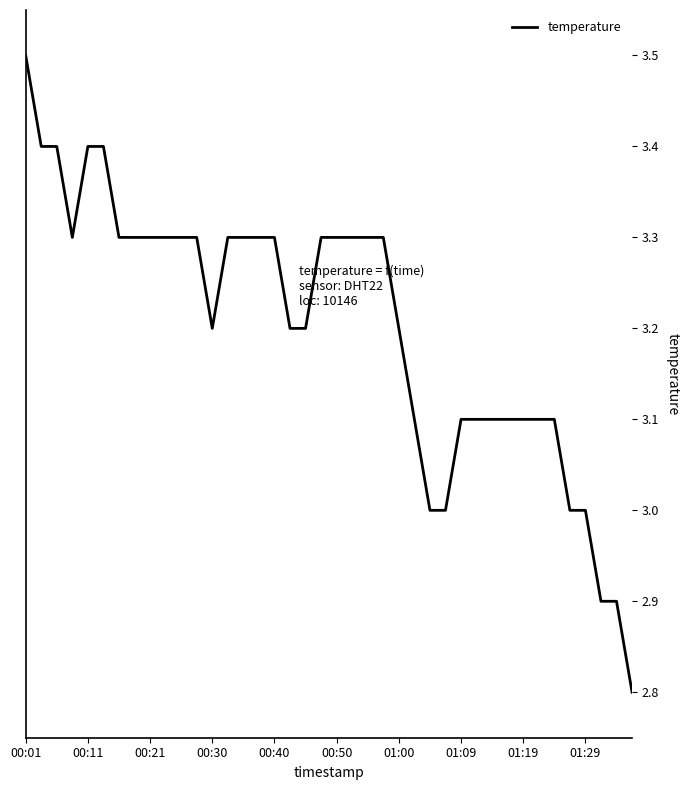

Does the chart have visible grid lines?

No